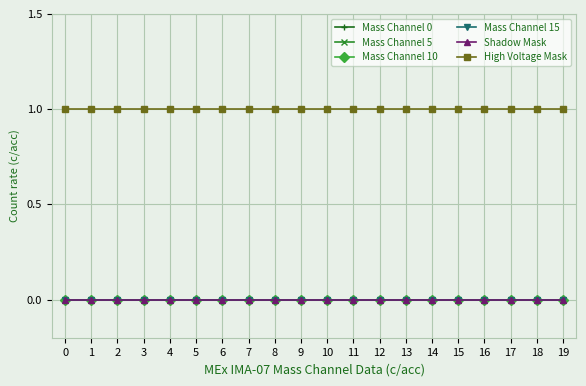

Is this an area chart (filled region under the line)?

No